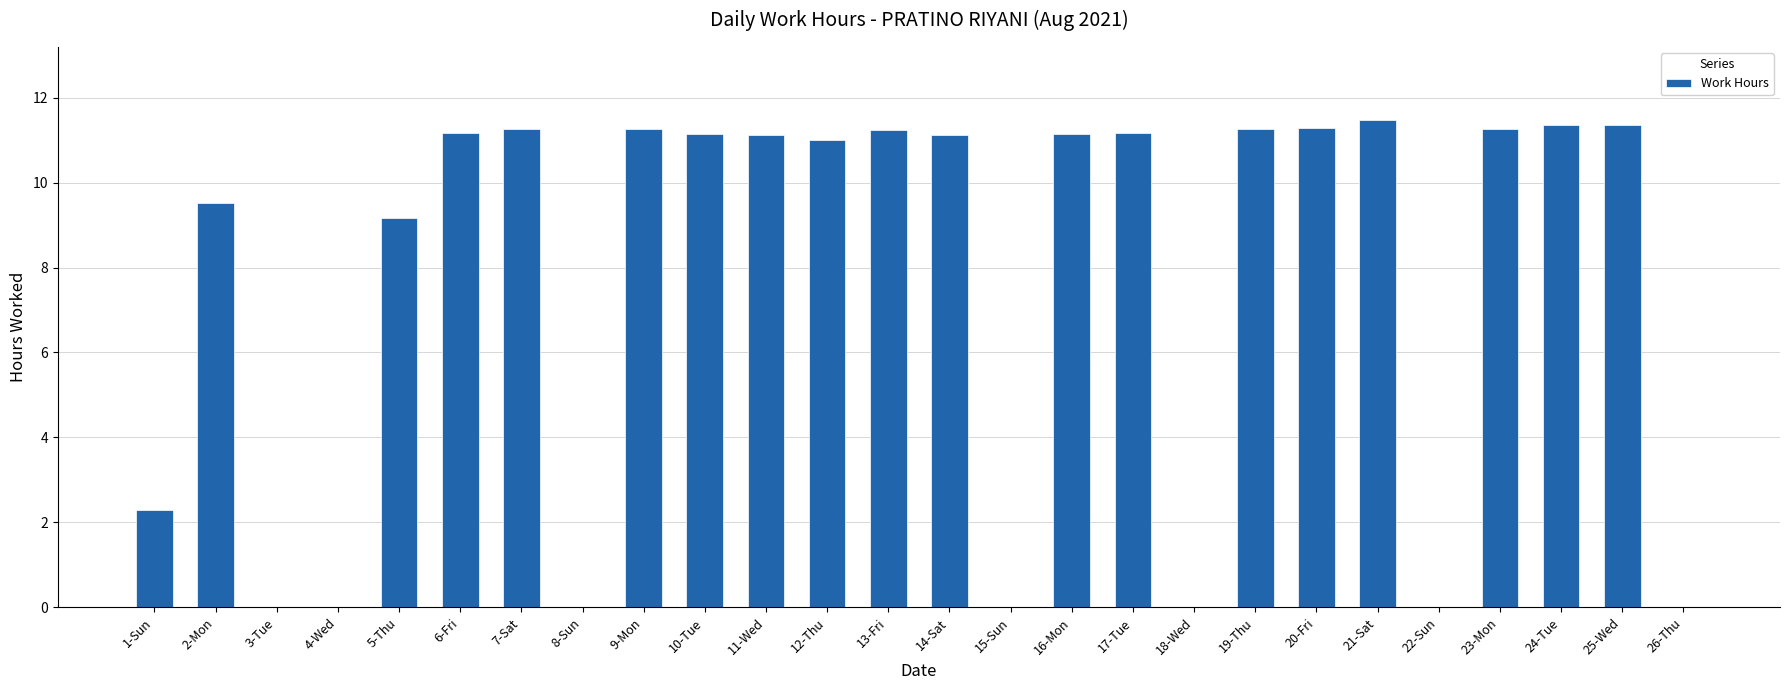

What is the maximum value shown in the chart?

11.5